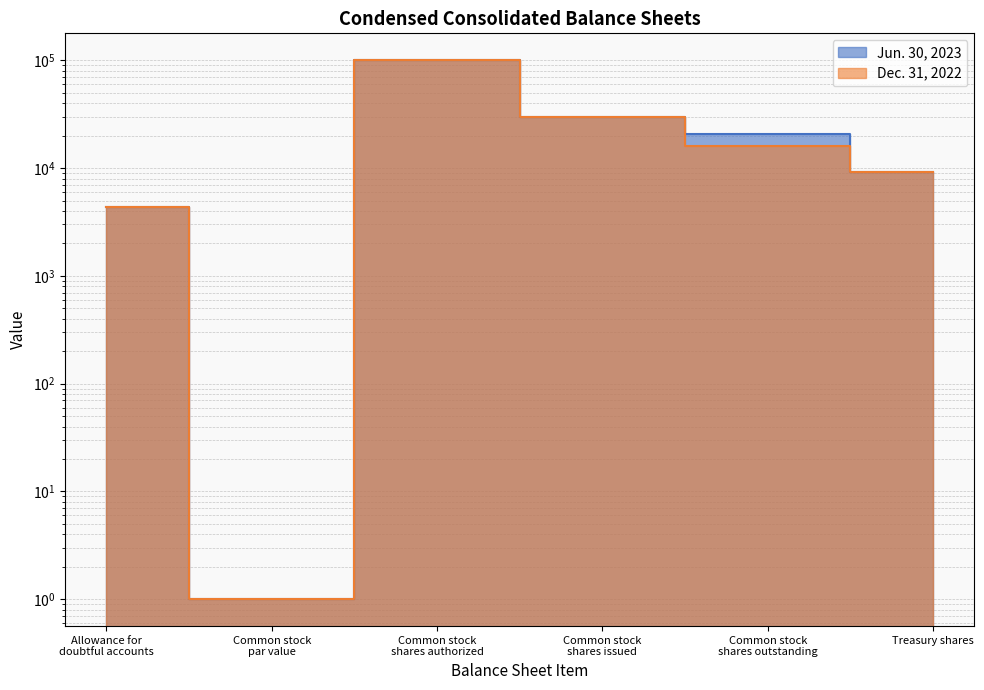

How many values in the Dec. 31, 2022 series exceed 16129?

2